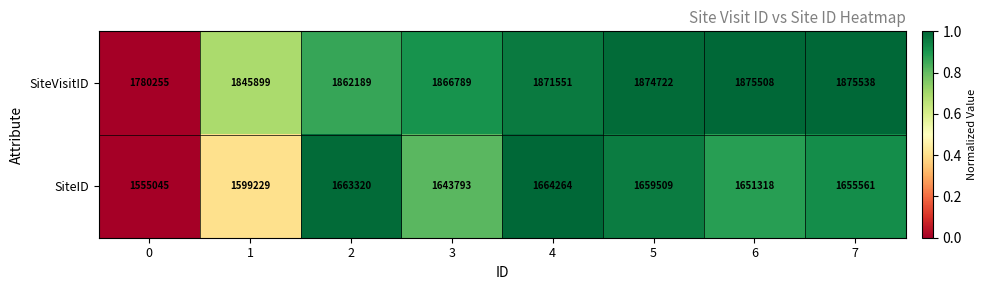

List the series in order of their overall mean, lowest first.

SiteID, SiteVisitID